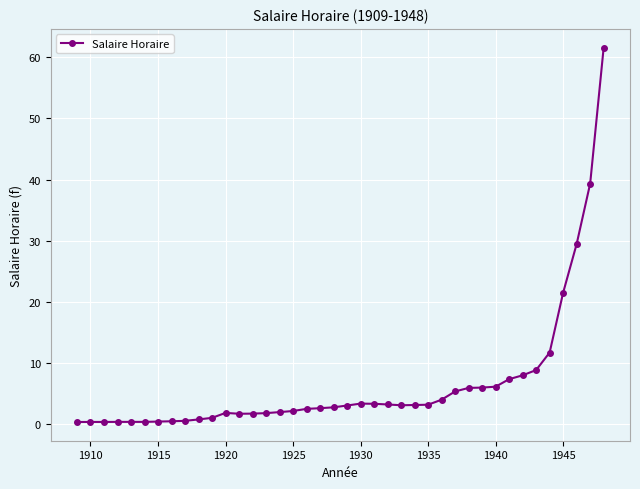

What is the value of the 34th point from the left?

8.0